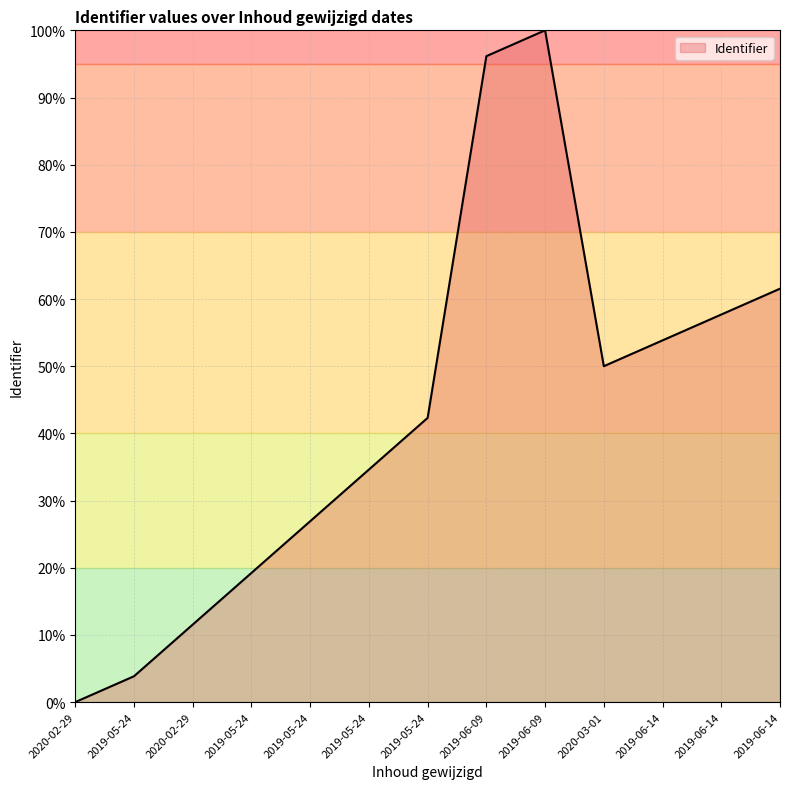

What is the label of the 11th point from the left?

2019-06-14